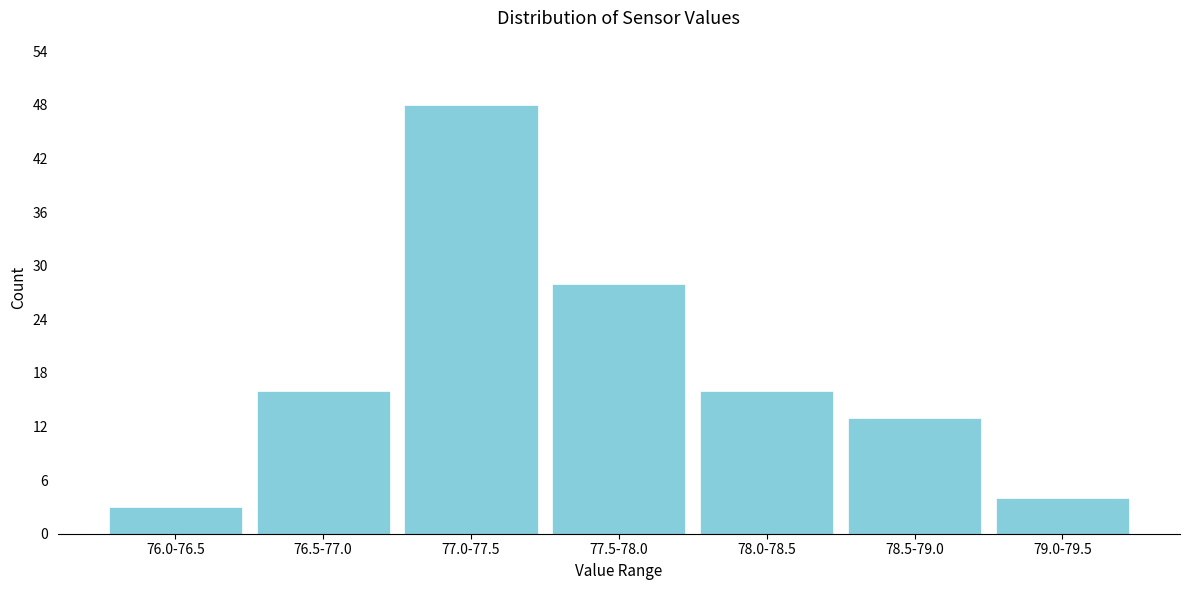

Reading left to right, transcribe all the data shown in this chart.

3	16	48	28	16	13	4